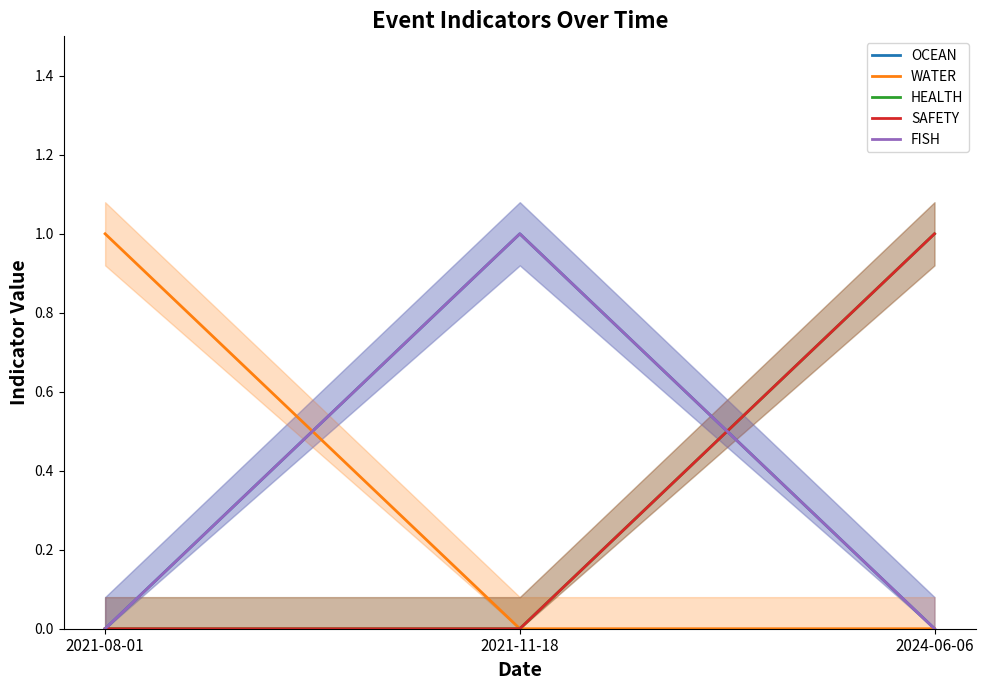

True or false: SAFETY has a value of 0 at 2021-08-01.

True